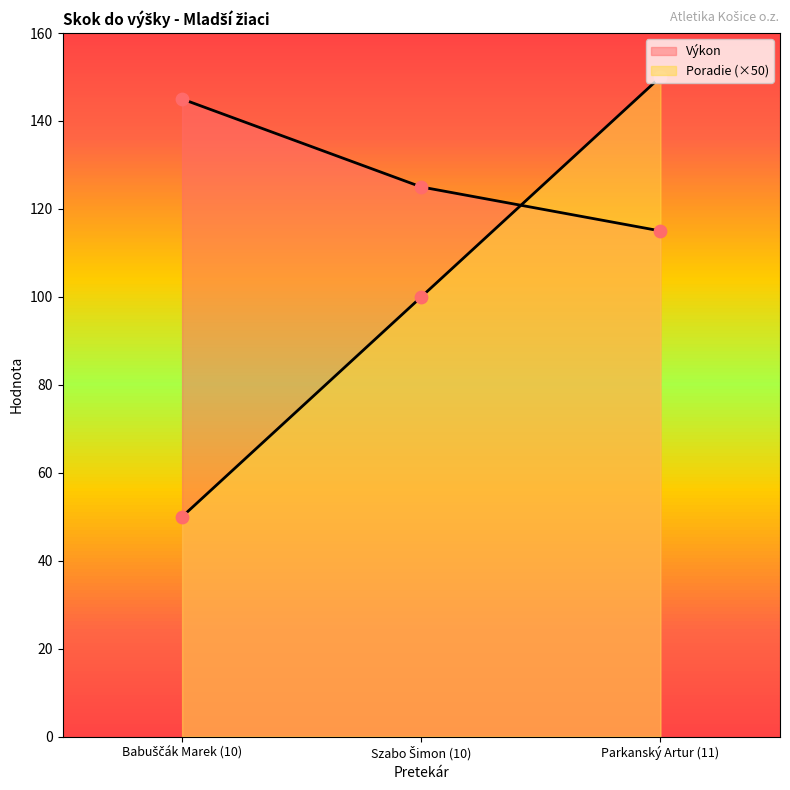

What is the total value across all series at Szabo Šimon (10)?

225